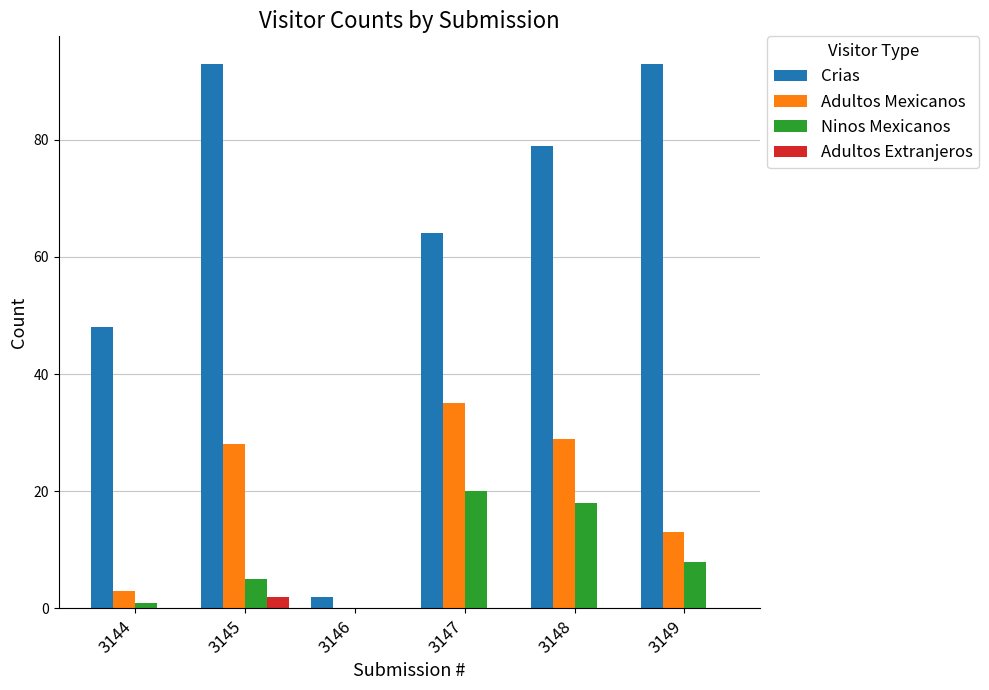

Between 3145 and 3146, which series saw the biggest shift?

Crias